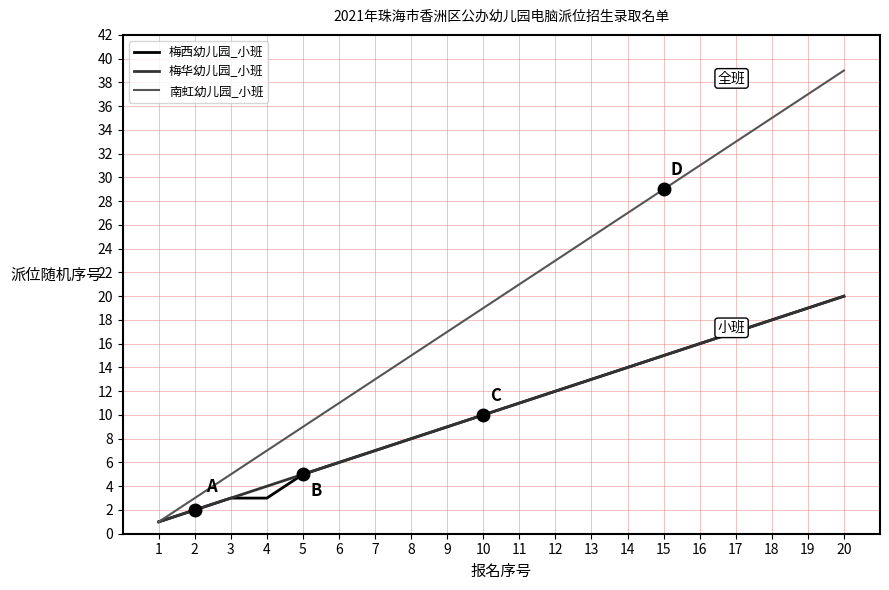

Which series has the largest total across all categories?

南虹幼儿园_小班